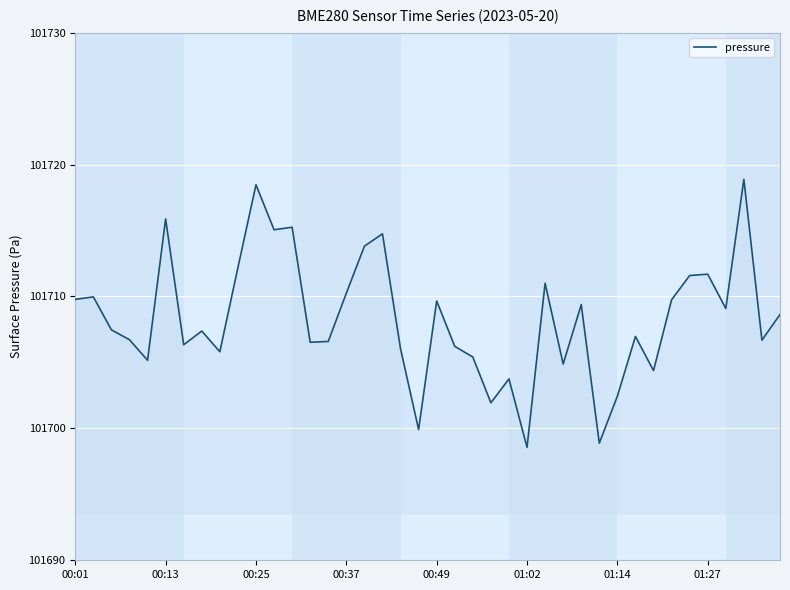

What is the maximum value shown in the chart?

101718.9